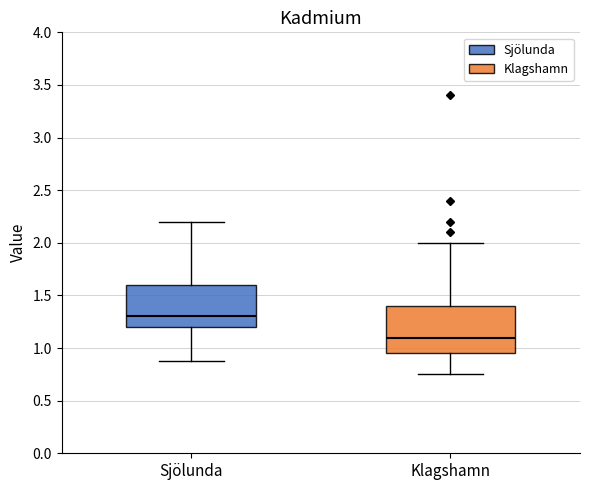

Reading left to right, read every box against the y-axis: the position of its median line, the range the box covers, and the ends of its whiskers. The values are not printed on the chart, so give them approximately, as read against the axis.

Sjölunda: median 1.30, box 1.20 to 1.60, whiskers 0.90 to 2.20
Klagshamn: median 1.10, box 0.95 to 1.40, whiskers 0.75 to 2.00